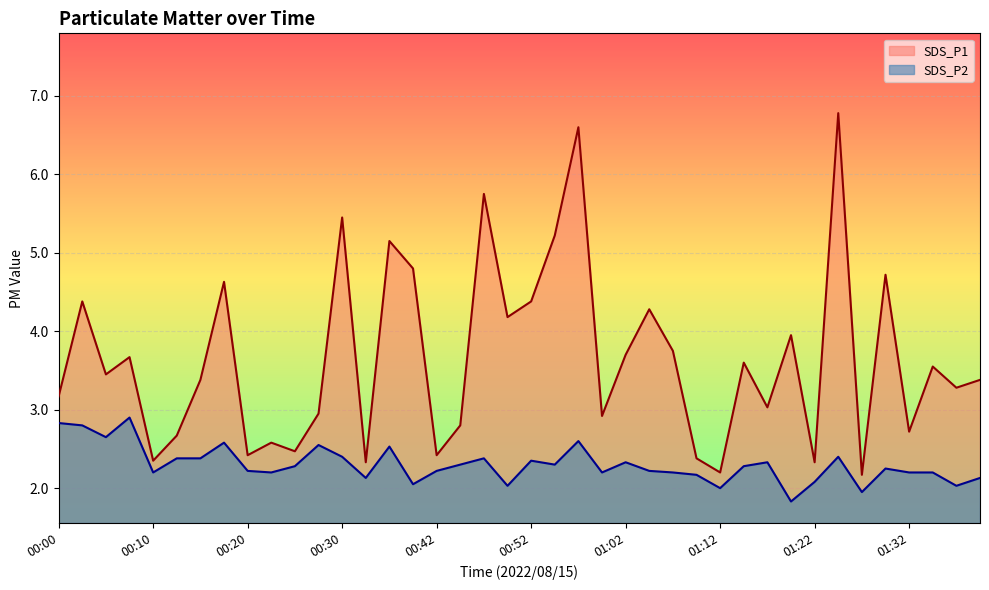

In SDS_P2, how many points are higher than both neighbors (excluding endpoints)?

11